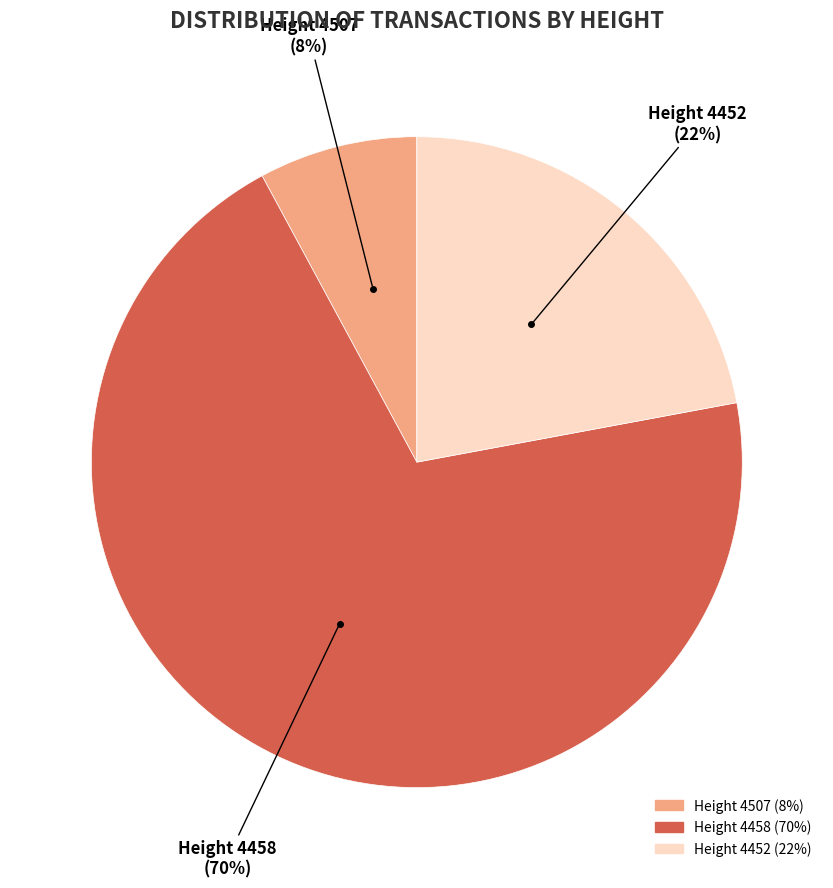

Does any single category account for the majority?

Yes